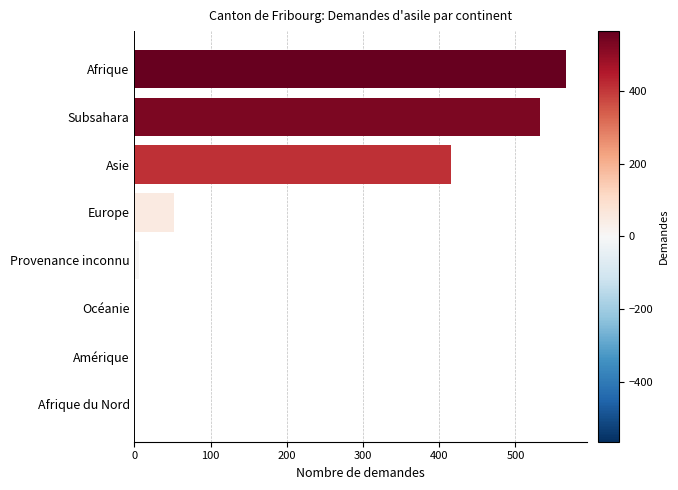

The value at Océanie is -334. True or false?

False